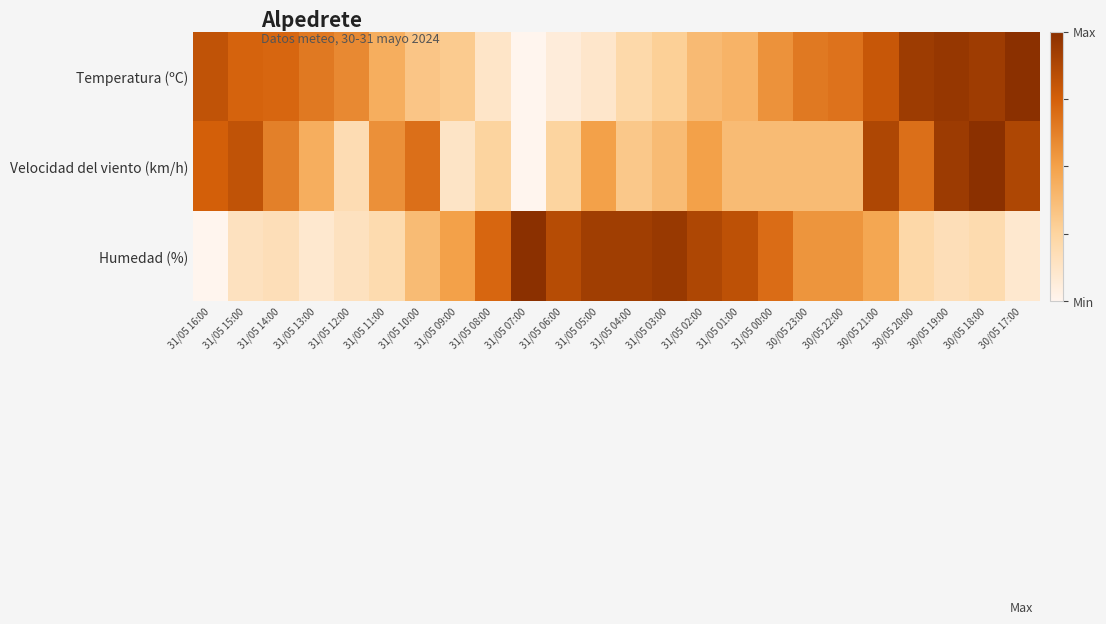

At 31/05 09:00, list the series in order from largest to smallest.

Humedad (%), Temperatura (ºC), Velocidad del viento (km/h)